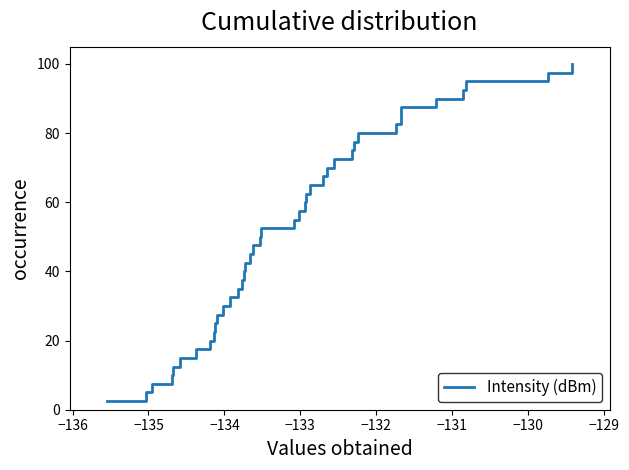

What is the difference between the maximum and minimum values?

97.5